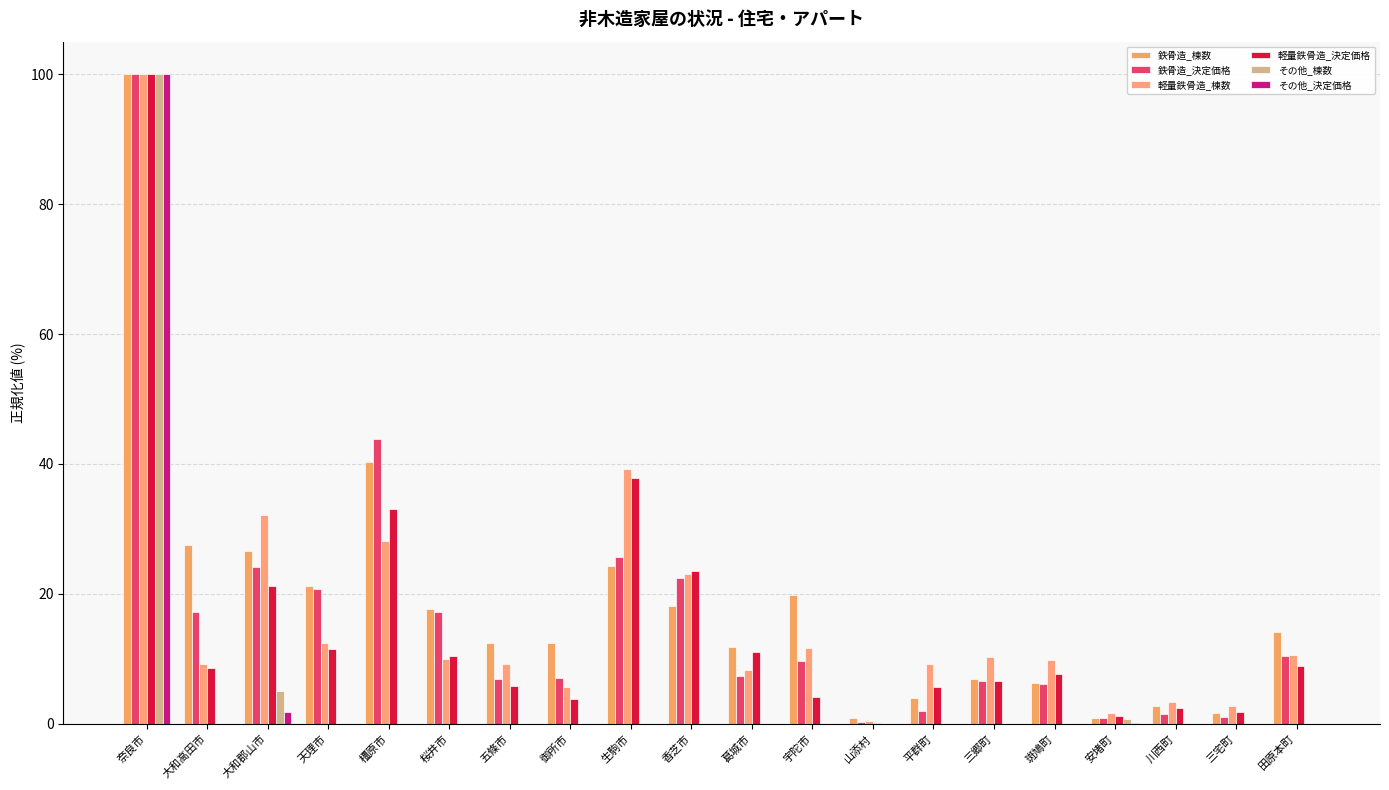

The 鉄骨造_決定価格 series shows 0.7 at 三宅町. True or false?

False